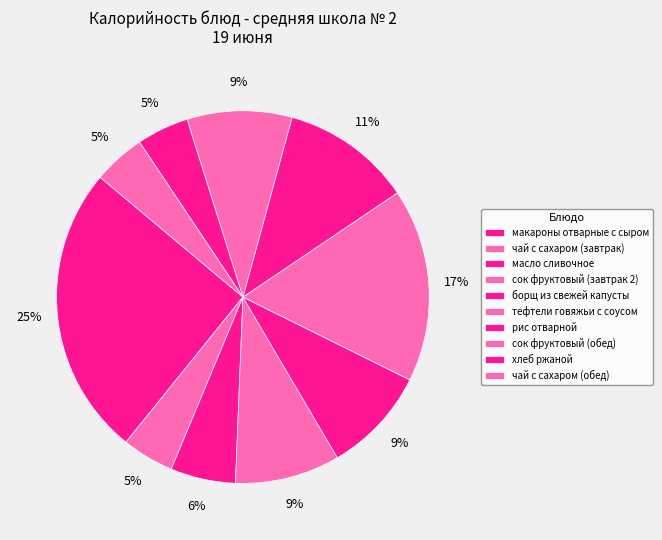

How many slices are in this pie chart?

10